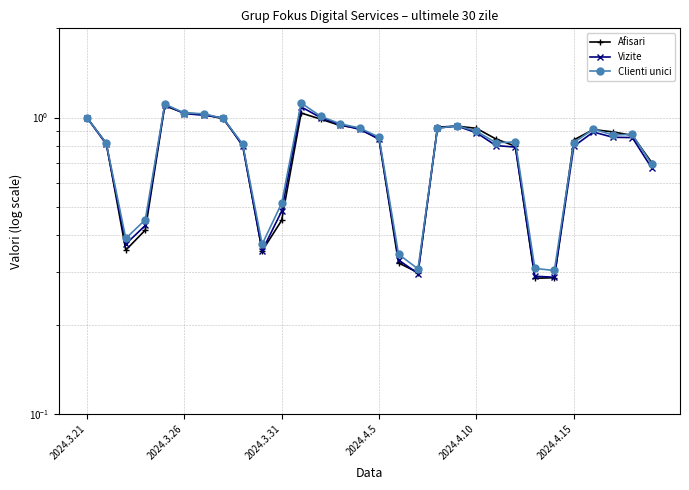

What is the difference between the Afisari values at 18 and 7?

0.1